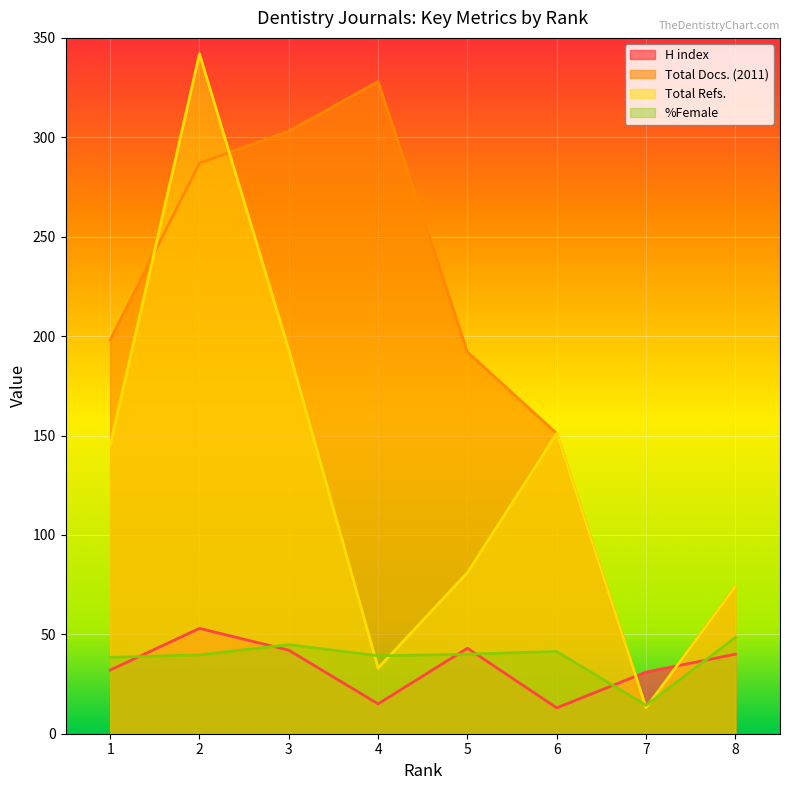

Where do %Female and H index first cross each other?

1 and 2